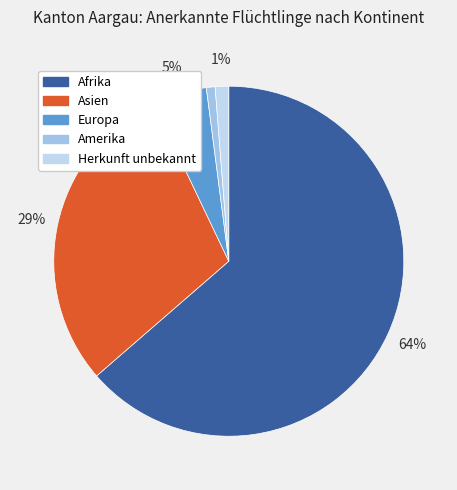

What is the change in value from Afrika to Amerika?

-1012